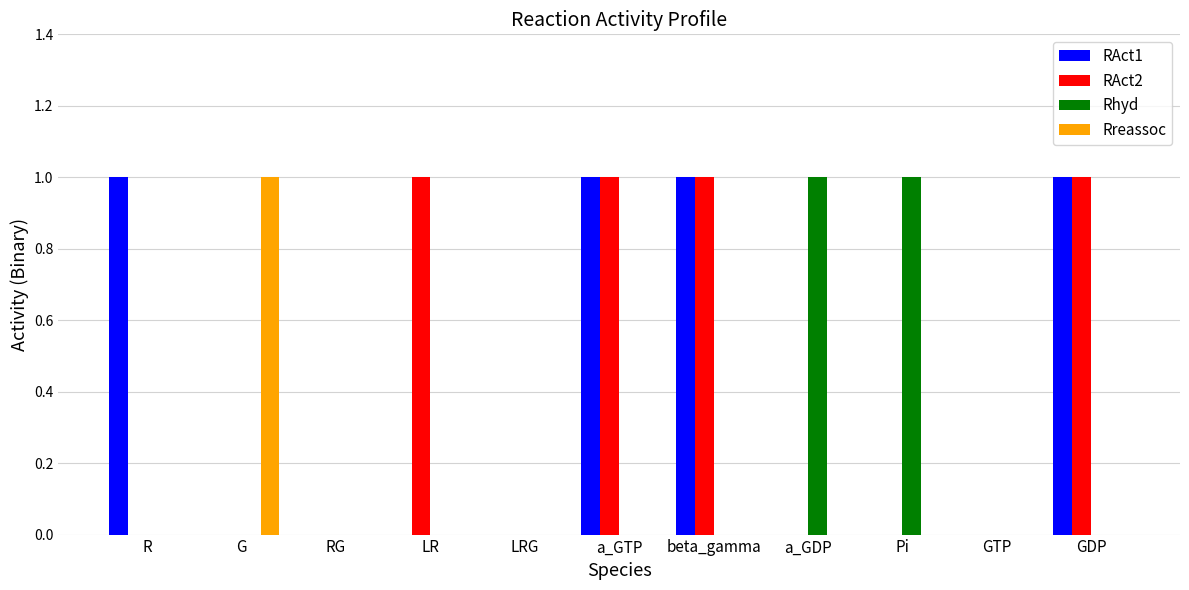

What is the sum of the RAct1 values at R and GTP?

1